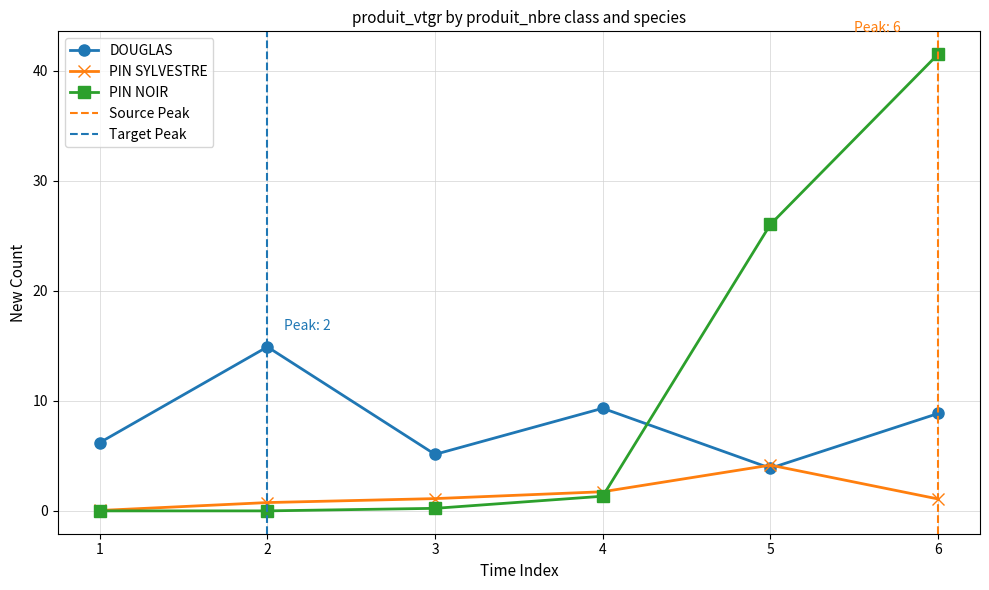

Reading left to right, list all the values displayed in this chart.

DOUGLAS: 1=6.2	2=14.9	3=5.1	4=9.3	5=3.9	6=8.8
PIN SYLVESTRE: 1=0.0	2=0.8	3=1.1	4=1.7	5=4.2	6=1.1
PIN NOIR: 1=0.0	2=0.0	3=0.2	4=1.3	5=26.0	6=41.5